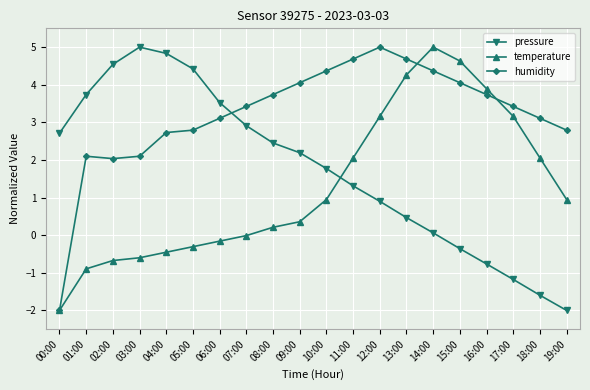

In humidity, how many points are lower than both neighbors (excluding endpoints)?

1